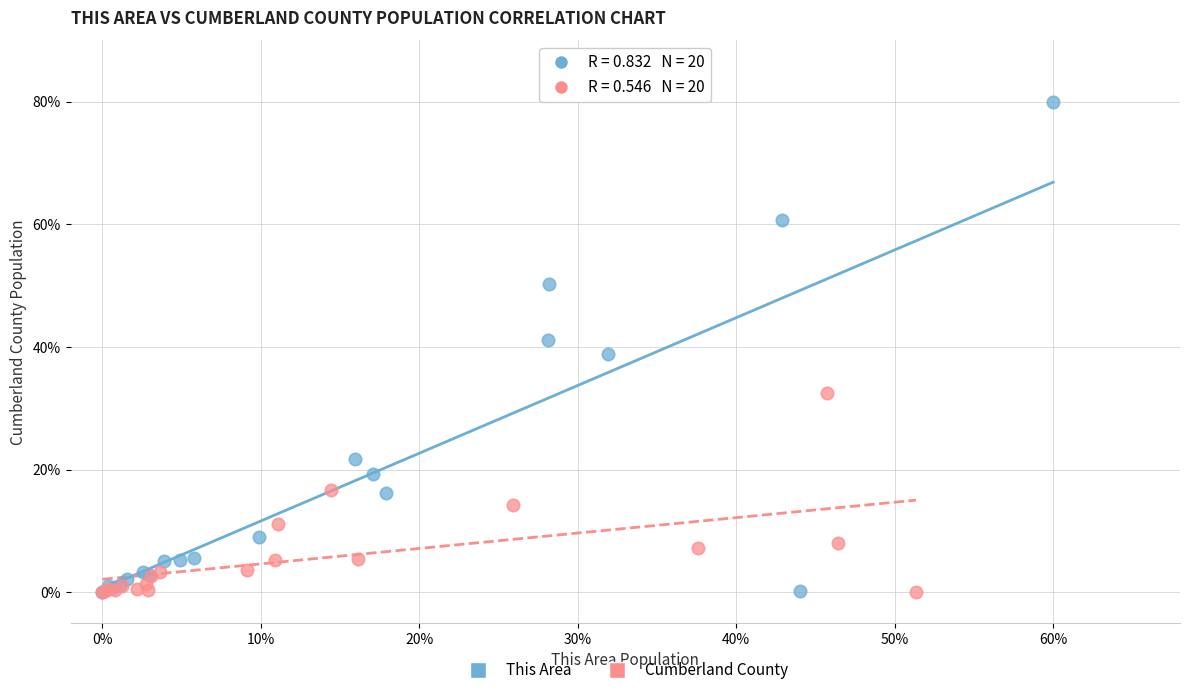

Which series contains the highest Y value?

This Area